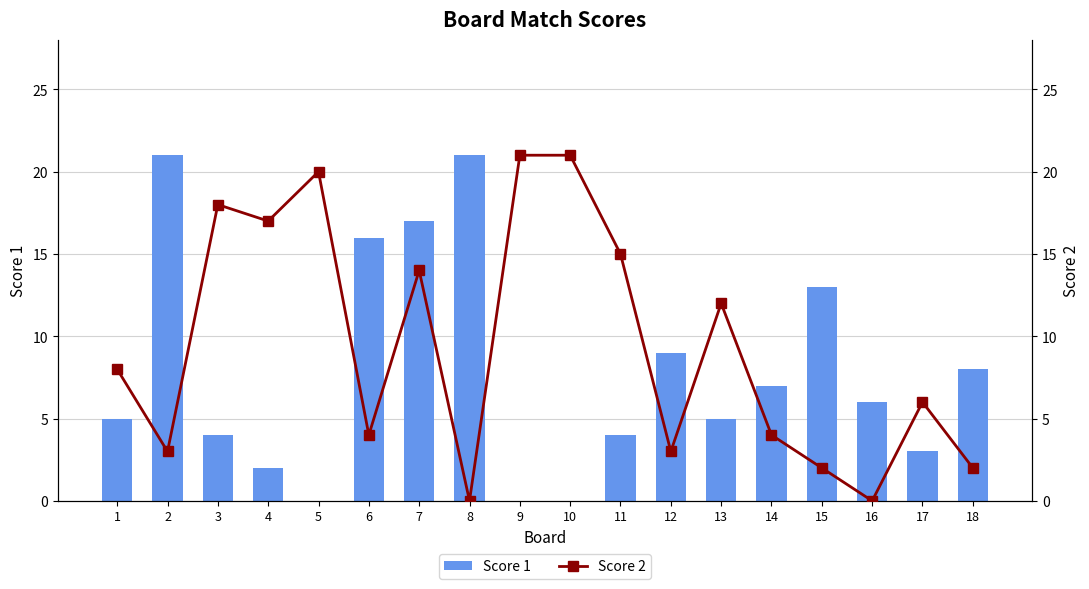

What is the maximum value for Score 1?

21